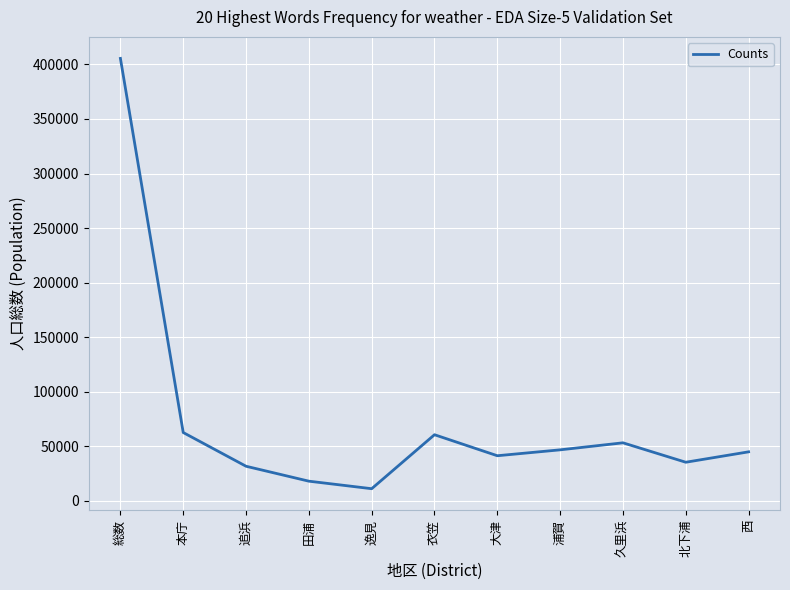

Read the value at 田浦, to the nearest 50.

18000